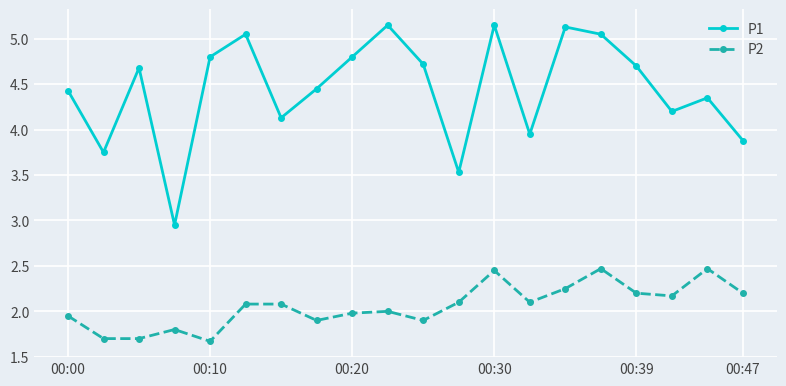

What is the difference between the second highest and minimum values in the P2 series?

0.8